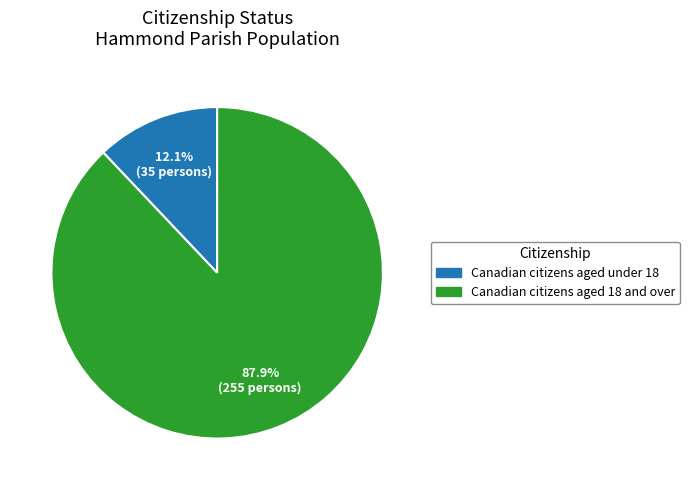

Count the number of slices in the pie.

2